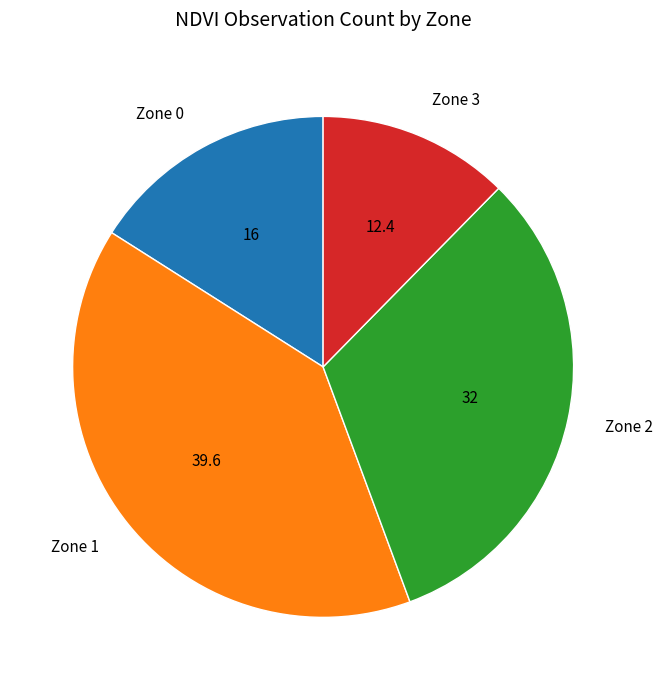

The Zone 2 slice represents 32% of the pie. True or false?

True